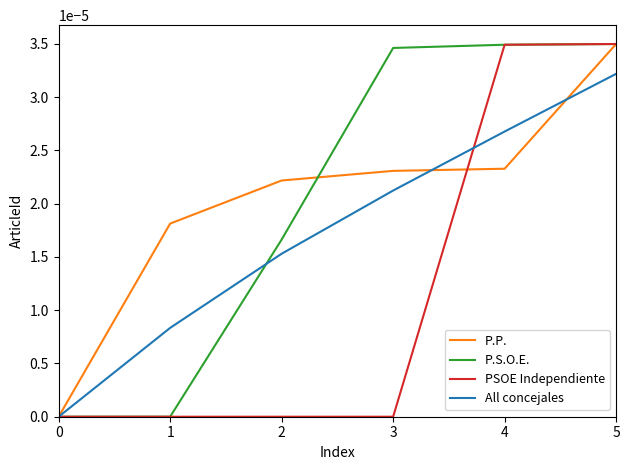

Rank the series at 3 from highest to lowest value.

P.S.O.E., P.P., All concejales, PSOE Independiente